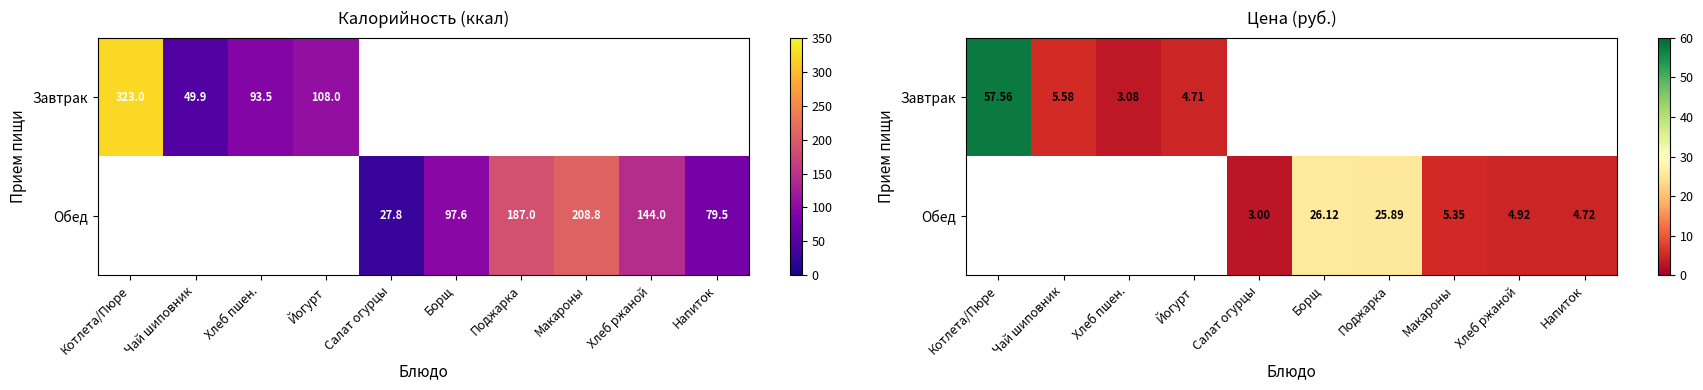

At which label does Обед reach its peak?

Котлета/Пюре